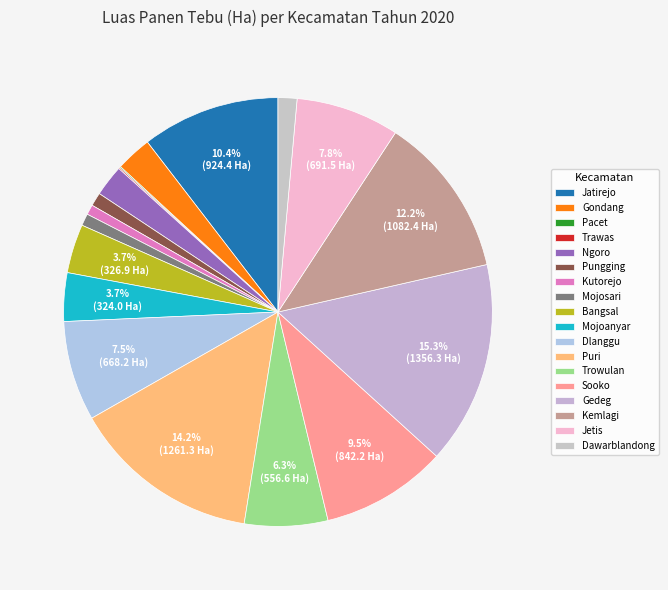

To the nearest percent, what is the combined percentage of Puri and Pungging?

15%